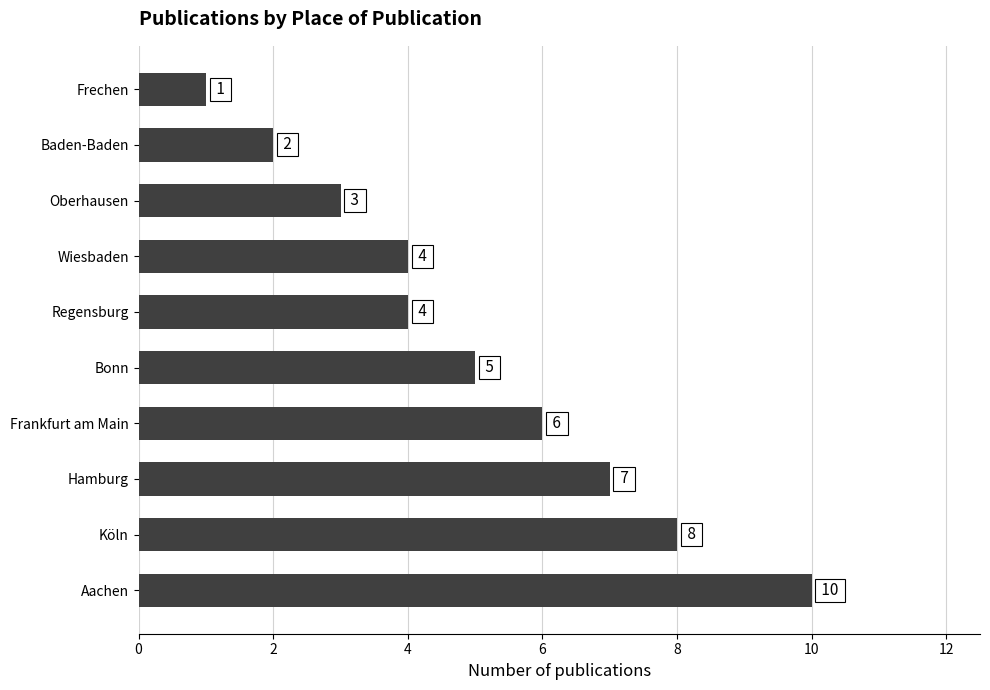

What is the difference between the maximum and minimum values?

9